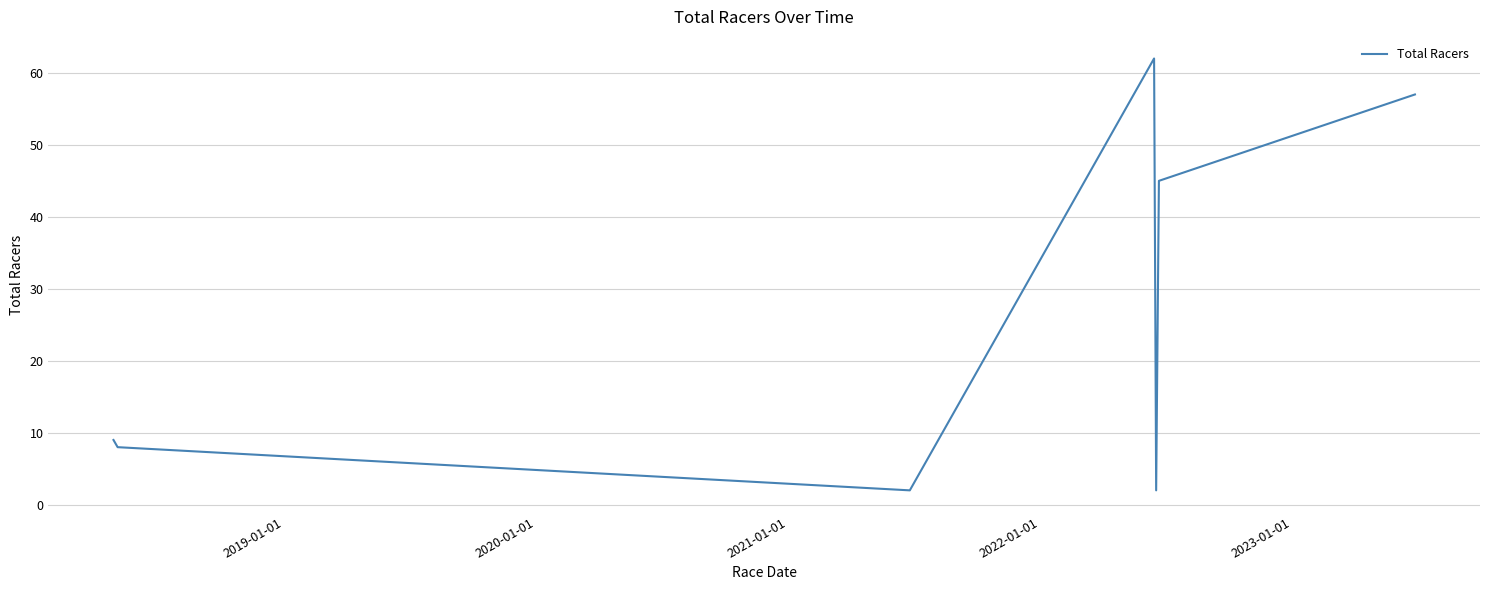

What is the difference between the maximum and minimum values?

60